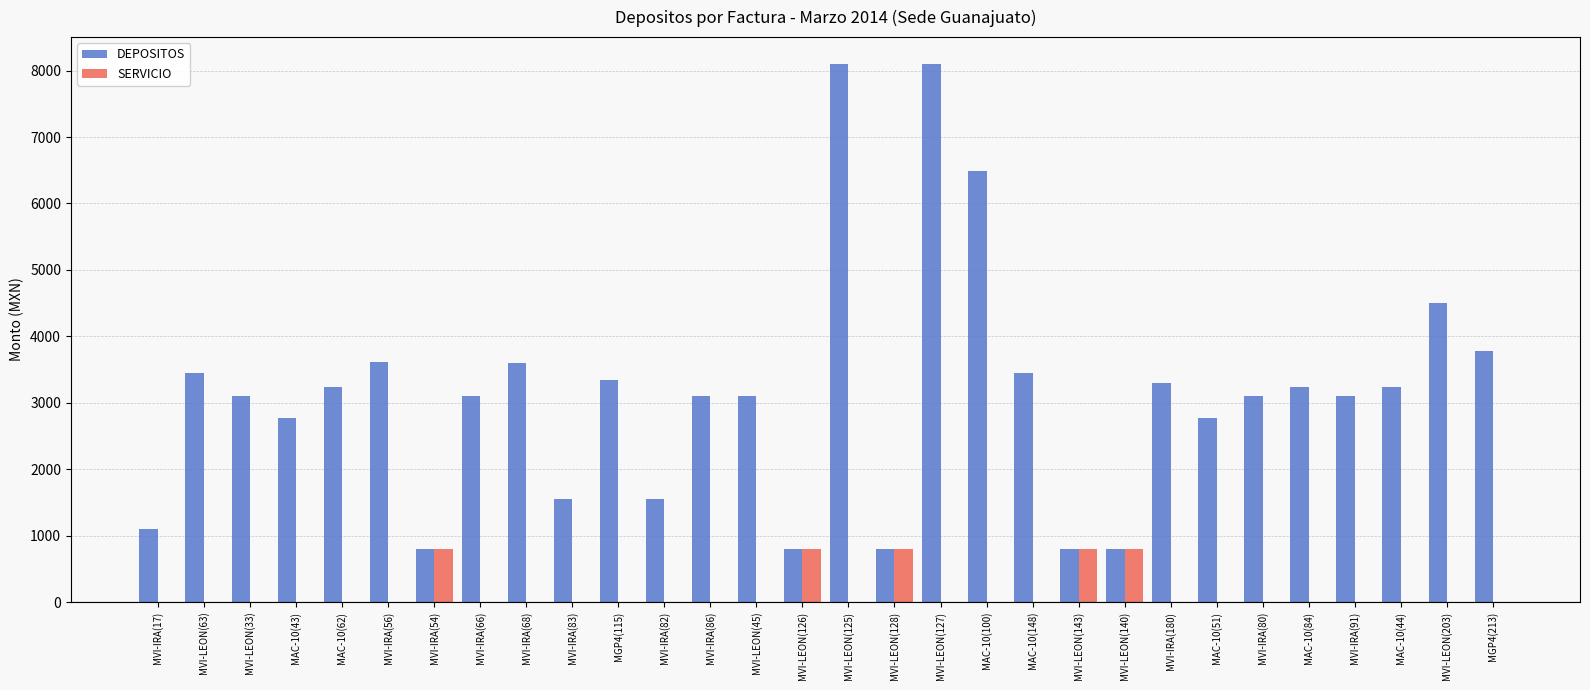

What is the spread (max minus min) of values at MVI-IRA(80)?

3102.0